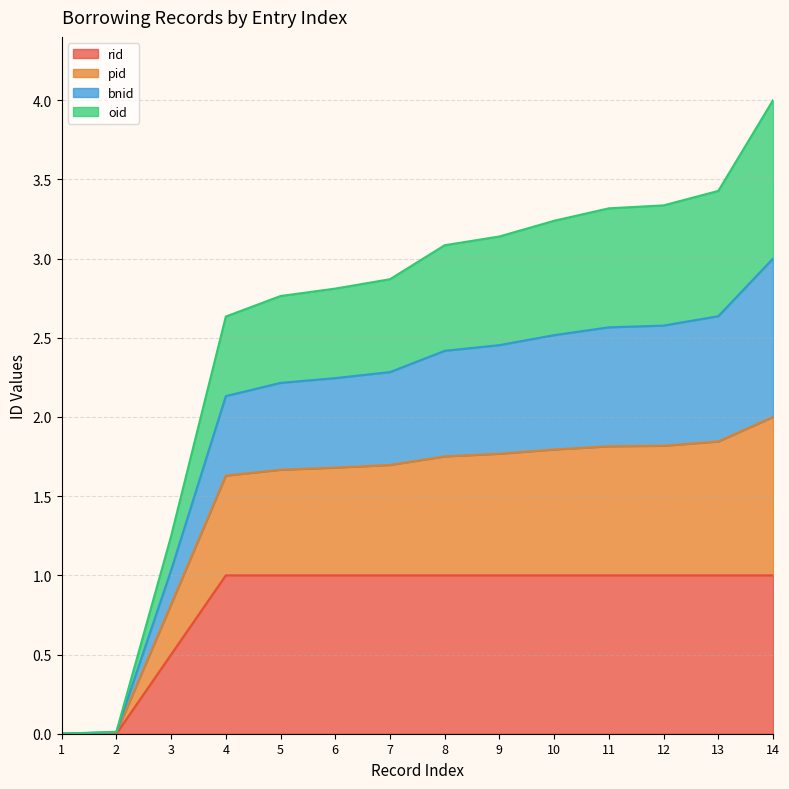

At which category is the sum across all series the highest?

14